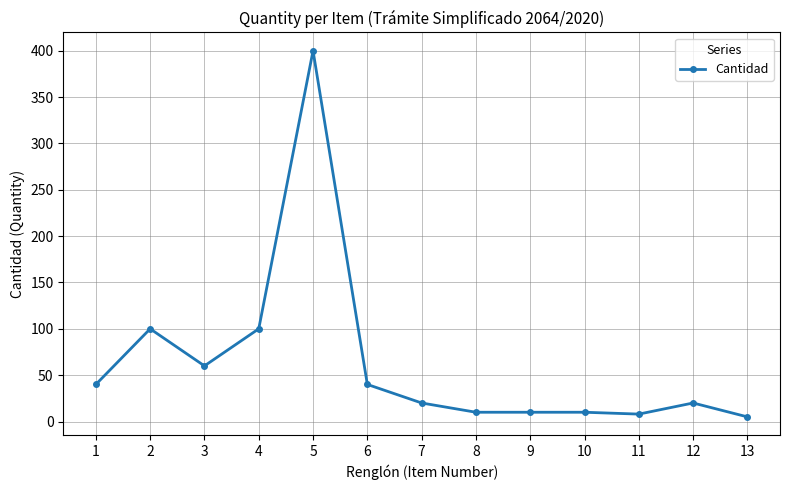

What is the change in value from 4 to 12?

-80